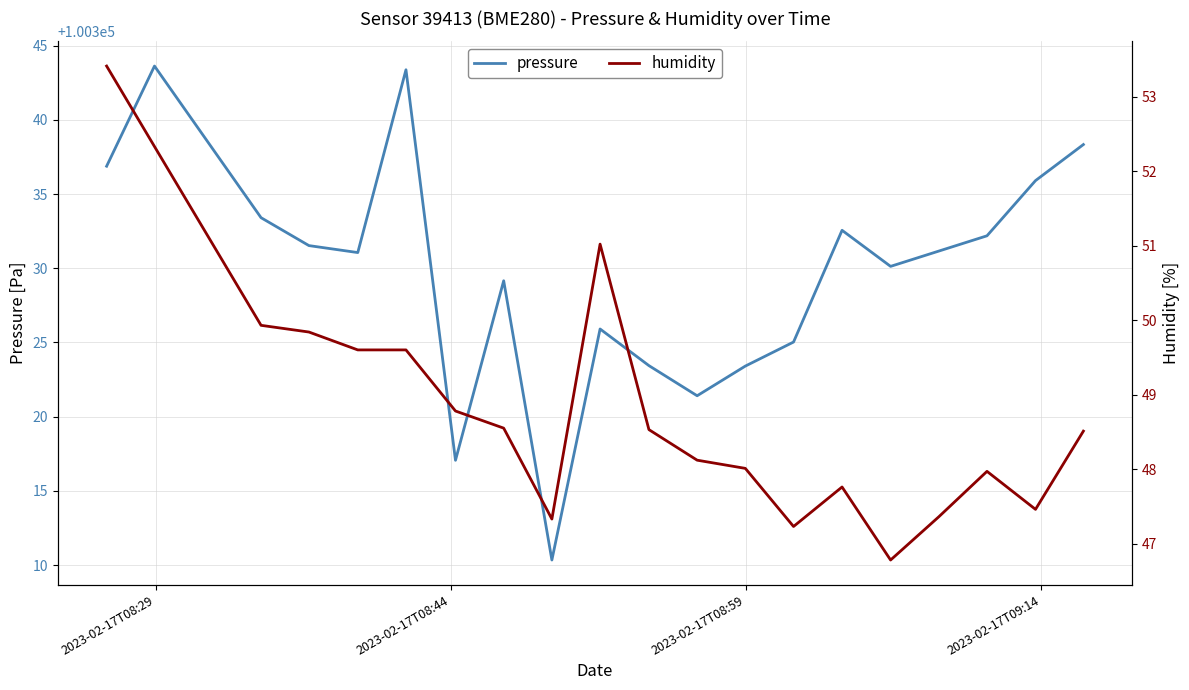

What is the maximum value for pressure?

100343.6